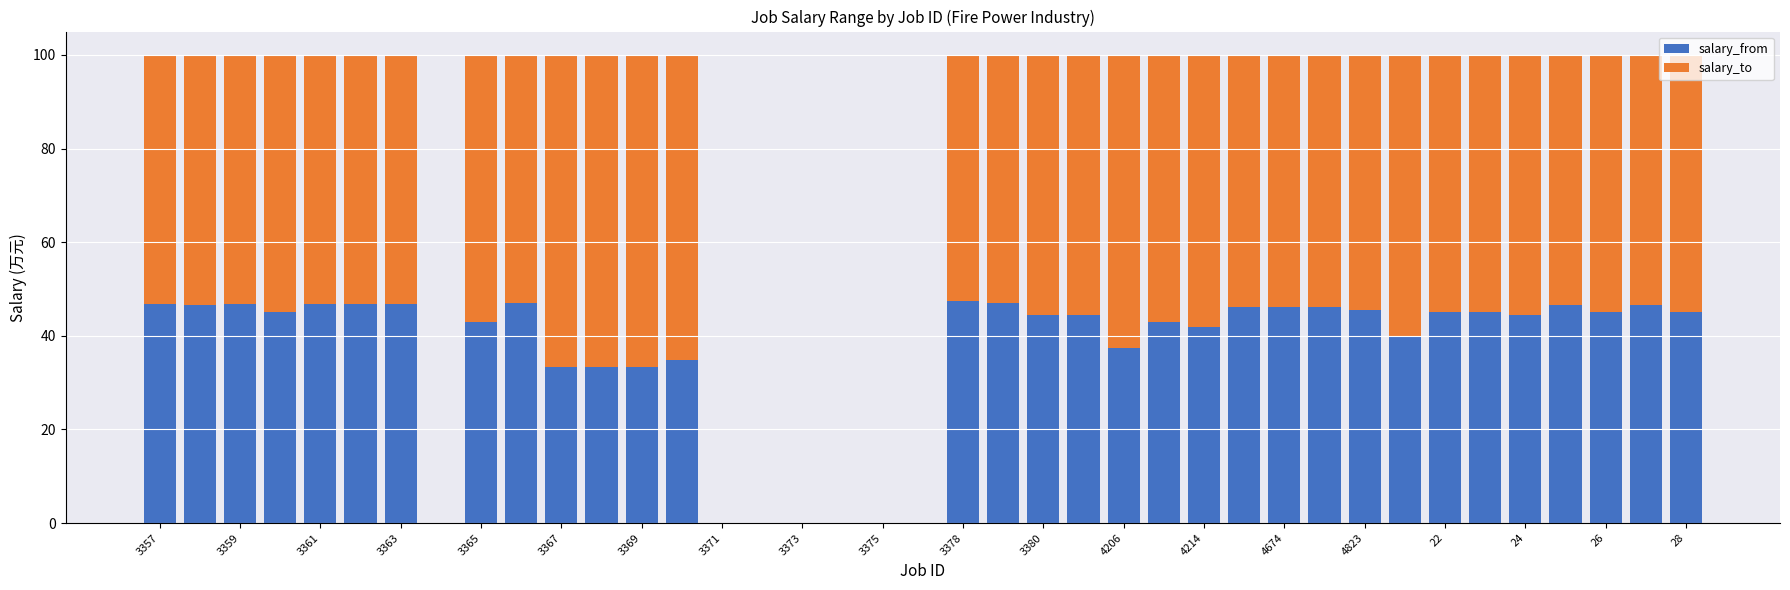

What is the highest value of the salary_from series?

47.4